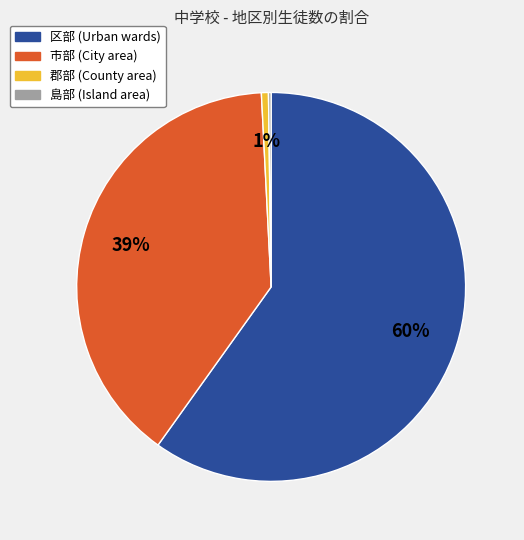

Which has a higher value, 区部 or 市部?

区部